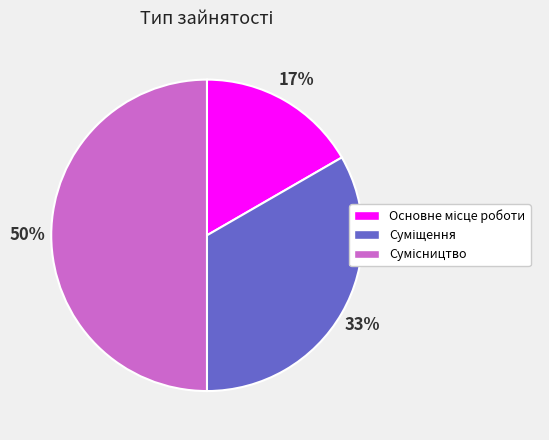

To the nearest percent, what is the difference between the largest and smallest slice percentages?

33%